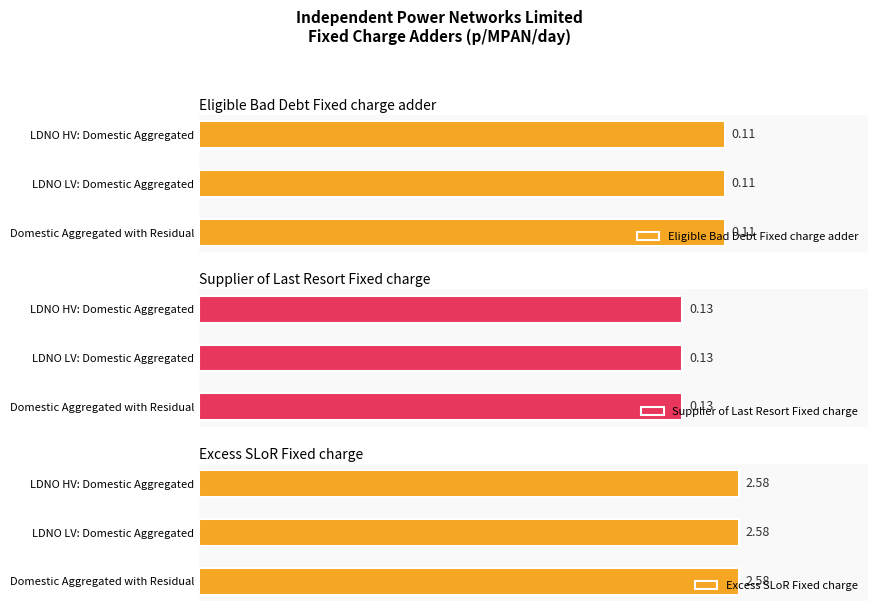

Is it true that Supplier of Last Resort Fixed charge equals 0.1 at LDNO LV: Domestic
Aggregated with Residual?

True